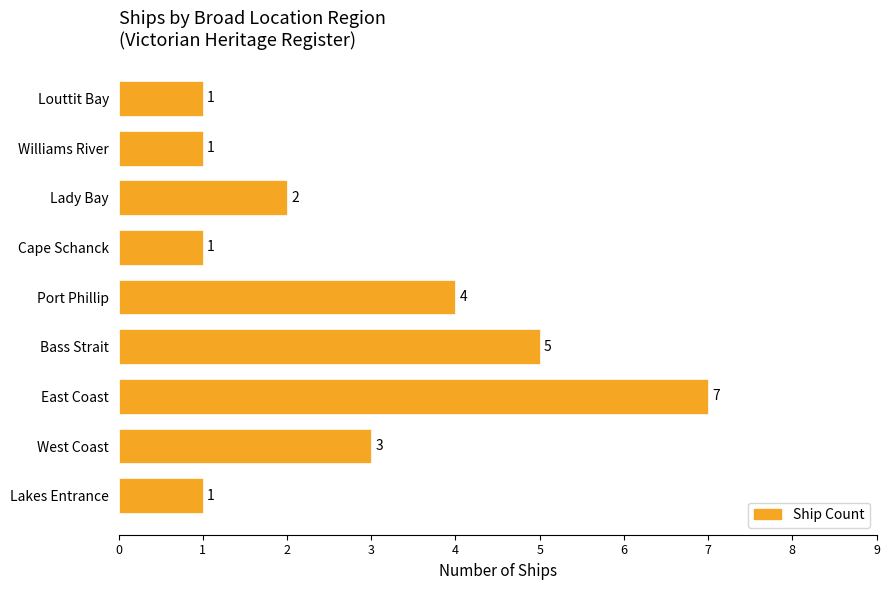

The value at West Coast is 3. True or false?

True